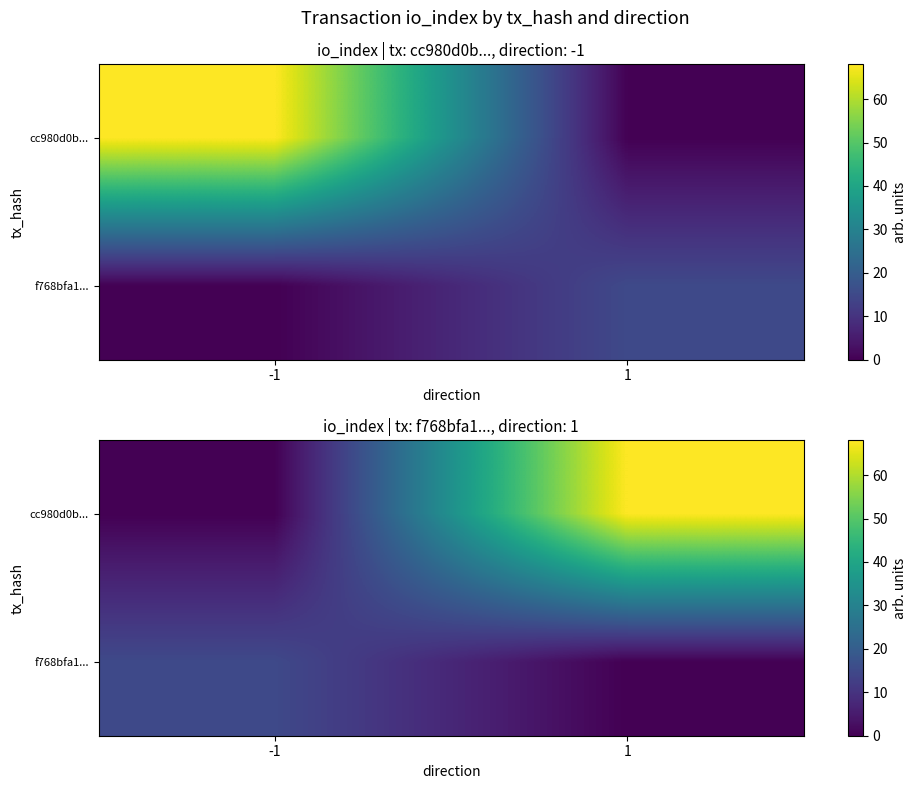

Is the value of f768bfa1... at -1 greater than the value of cc980d0b... at -1?

Yes